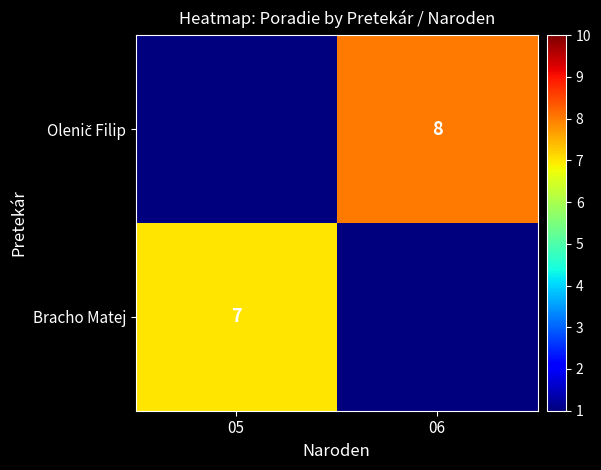

Is it true that Bracho Matej equals 7 at 05?

True